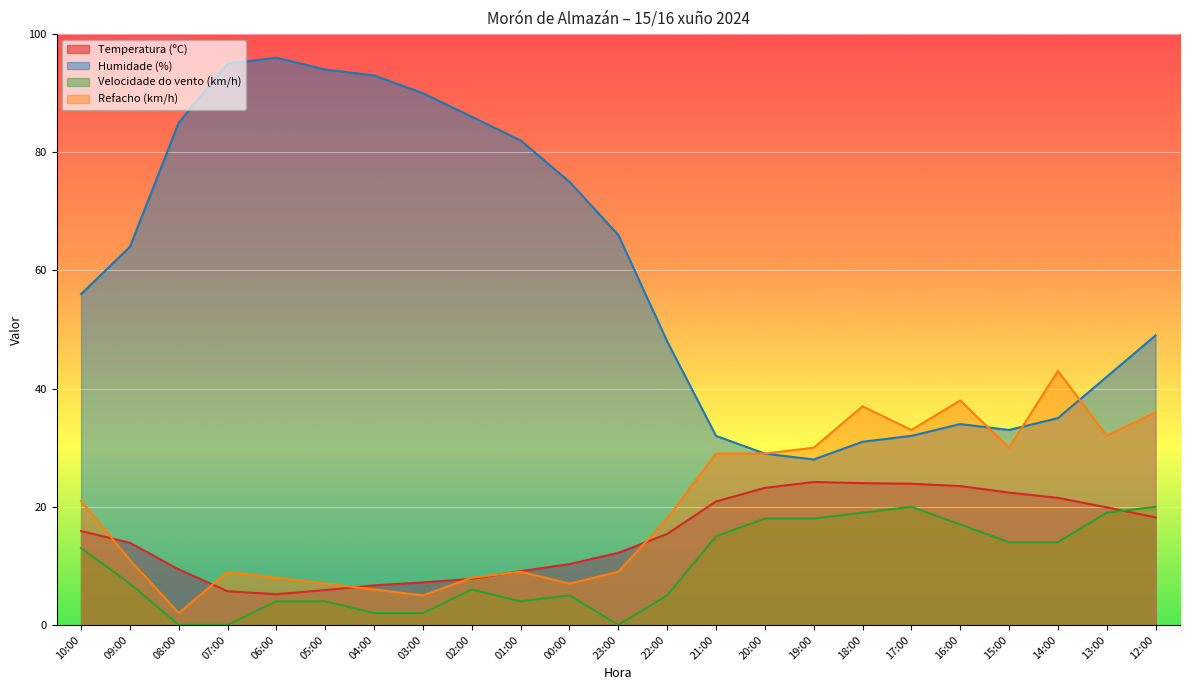

Which series has the largest total across all categories?

Humidade (%)